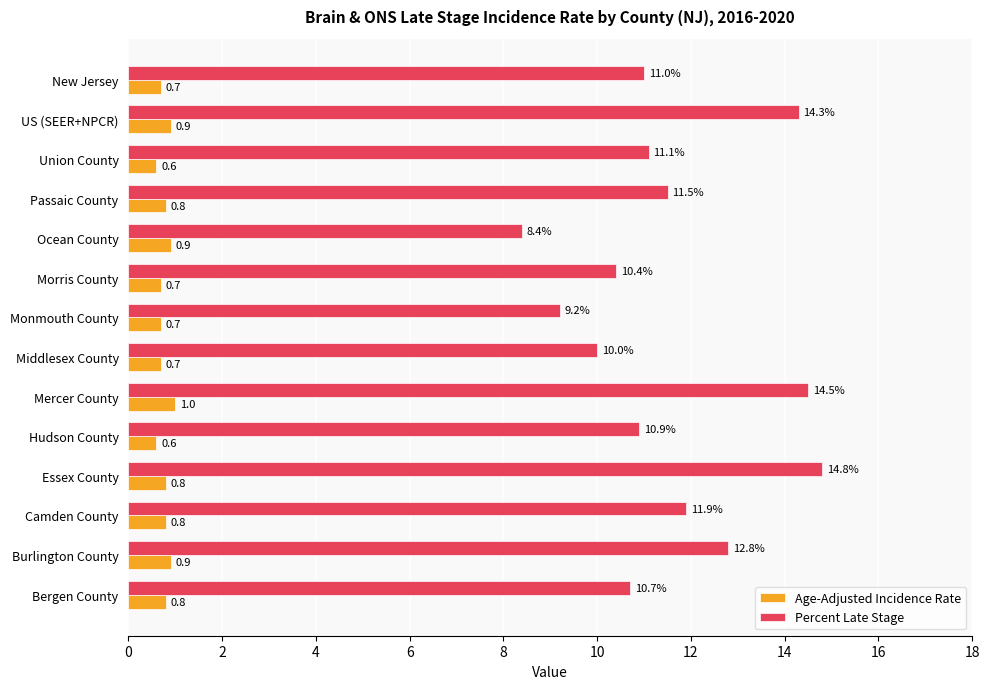

At which category is the sum across all series the highest?

Essex County